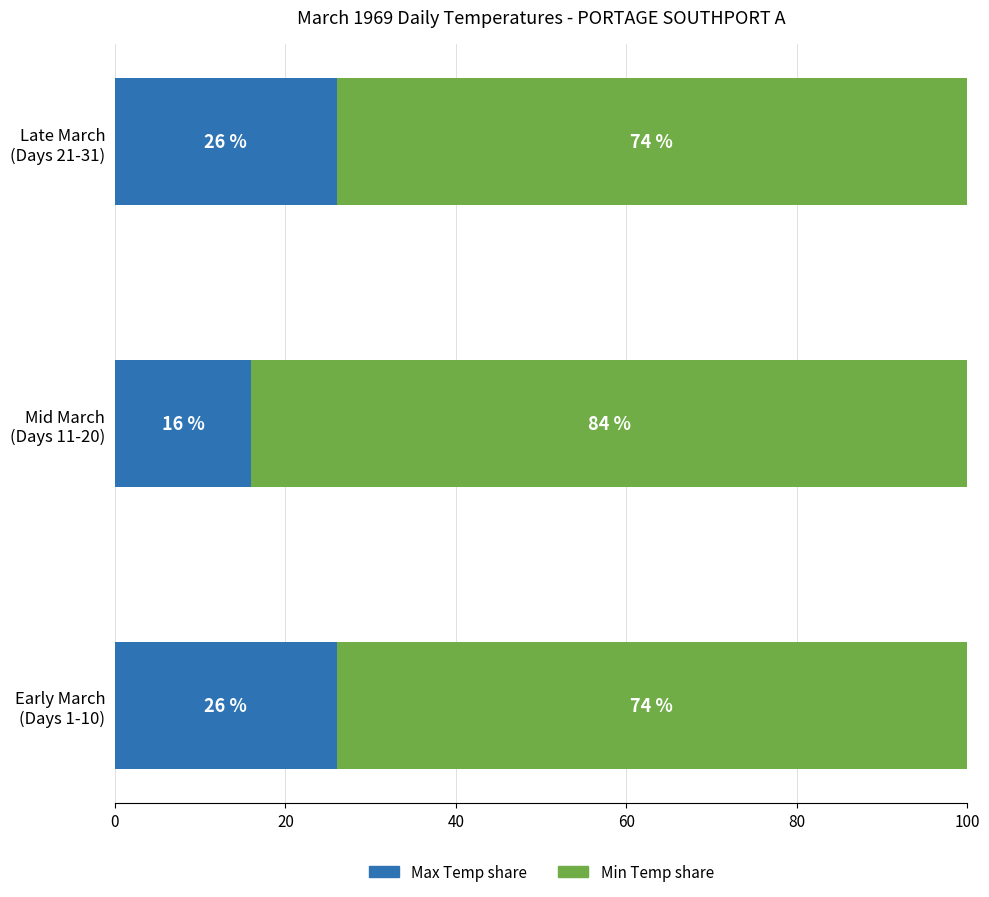

What is the lowest value of the Max Temp share series?

16